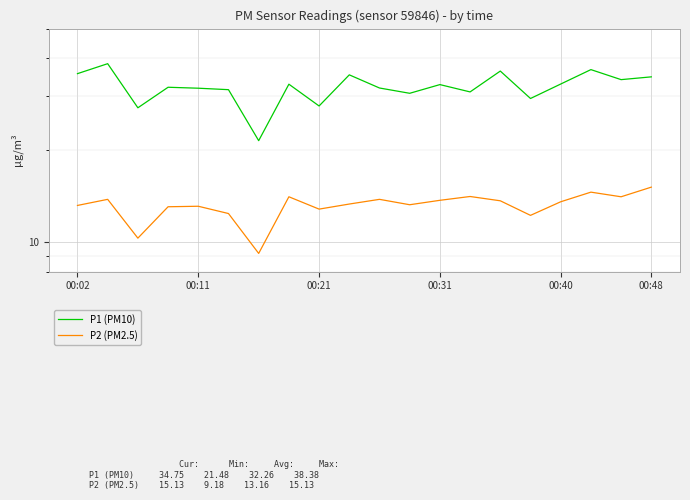

In P1 (PM10), how many points are higher than both neighbors (excluding endpoints)?

7